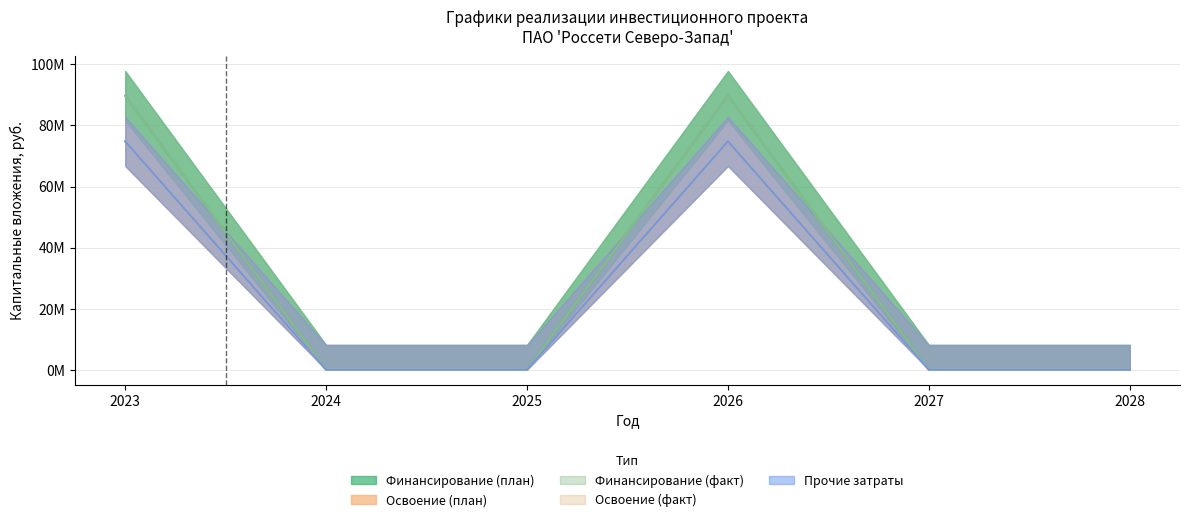

Reading left to right, extract all data points from this chart.

Финансирование (план): 2023=89762400	2024=0	2025=0	2026=89762400	2027=0	2028=0
Освоение (план): 2023=74802000	2024=0	2025=0	2026=74802000	2027=0	2028=0
Финансирование (факт): 2023=89762400	2024=0	2025=0	2026=89762400	2027=0	2028=0
Освоение (факт): 2023=74802000	2024=0	2025=0	2026=74802000	2027=0	2028=0
Прочие затраты: 2023=74802000	2024=0	2025=0	2026=74802000	2027=0	2028=0